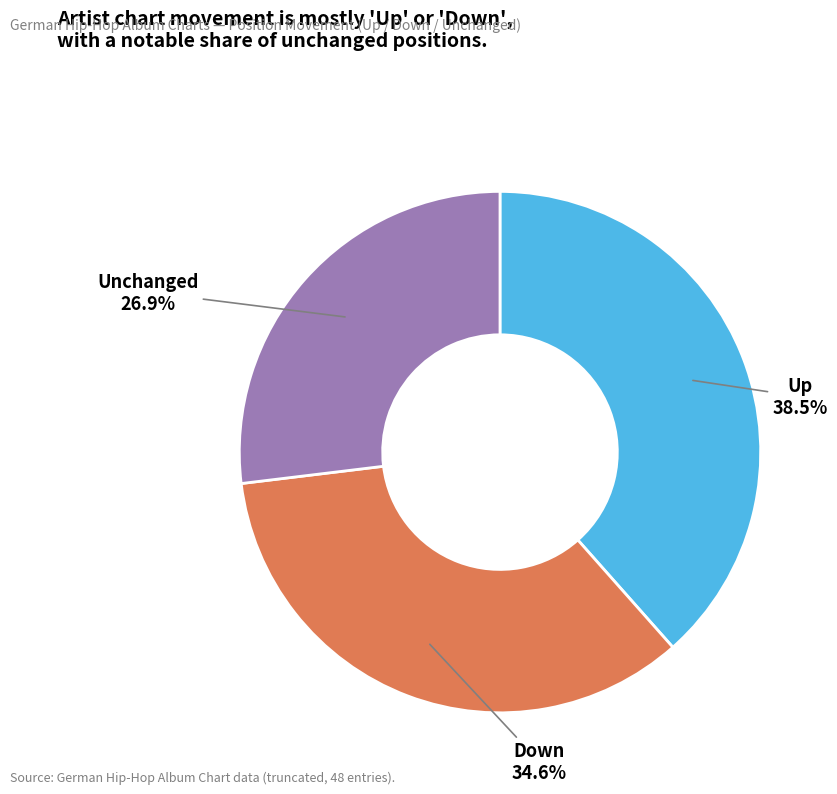

Is there a majority slice in this chart?

No